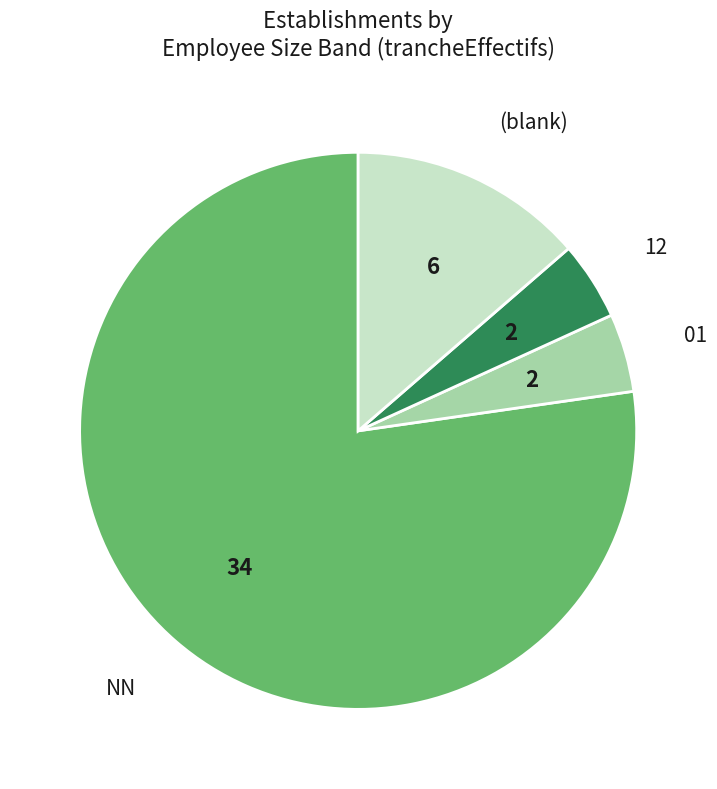

Is there any slice that represents more than half of the pie?

Yes